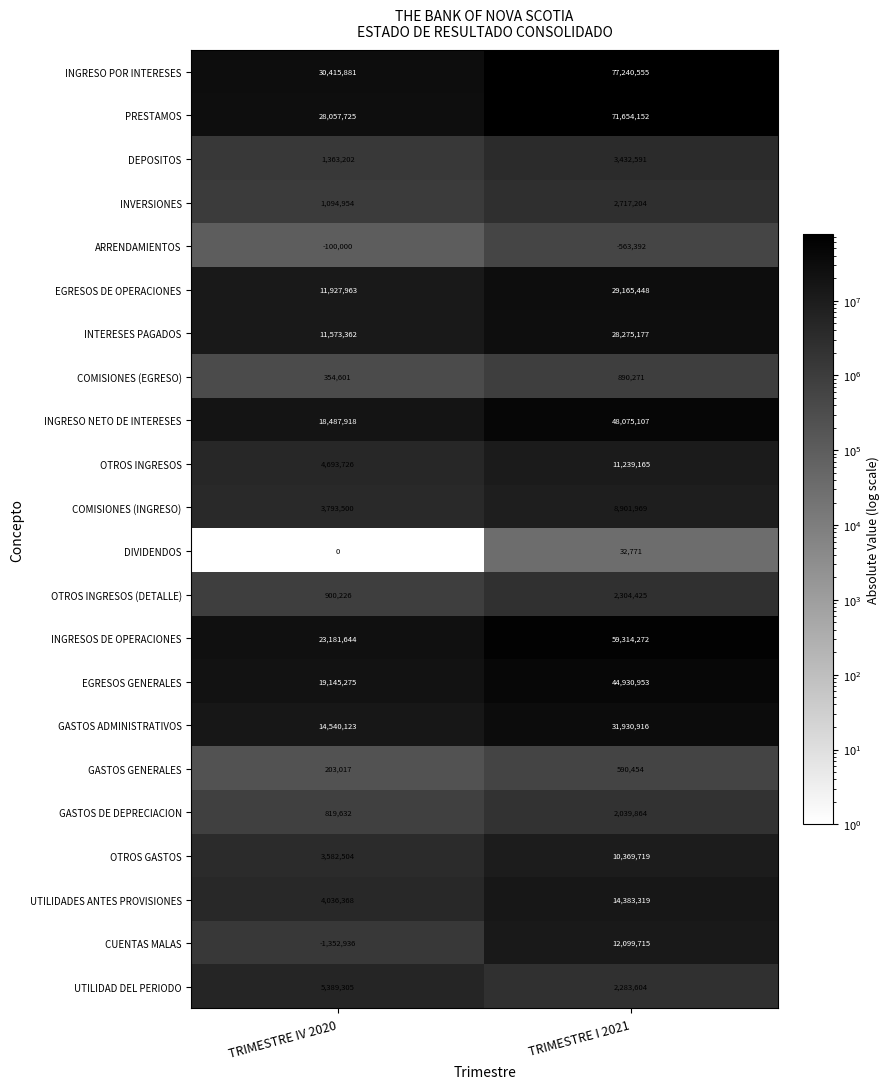

What is the difference between the highest and lowest values at TRIMESTRE IV 2020?

31768817